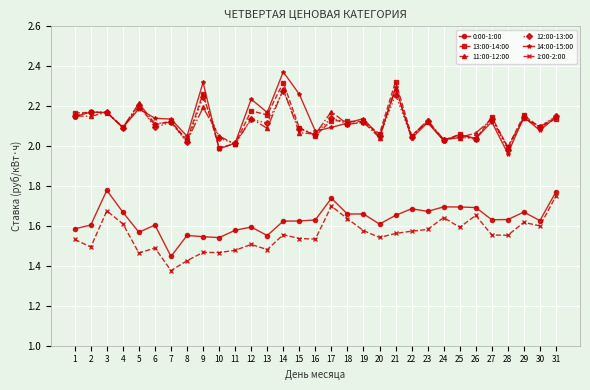

Is the value of 1:00-2:00 at 17 greater than the value of 12:00-13:00 at 21?

No